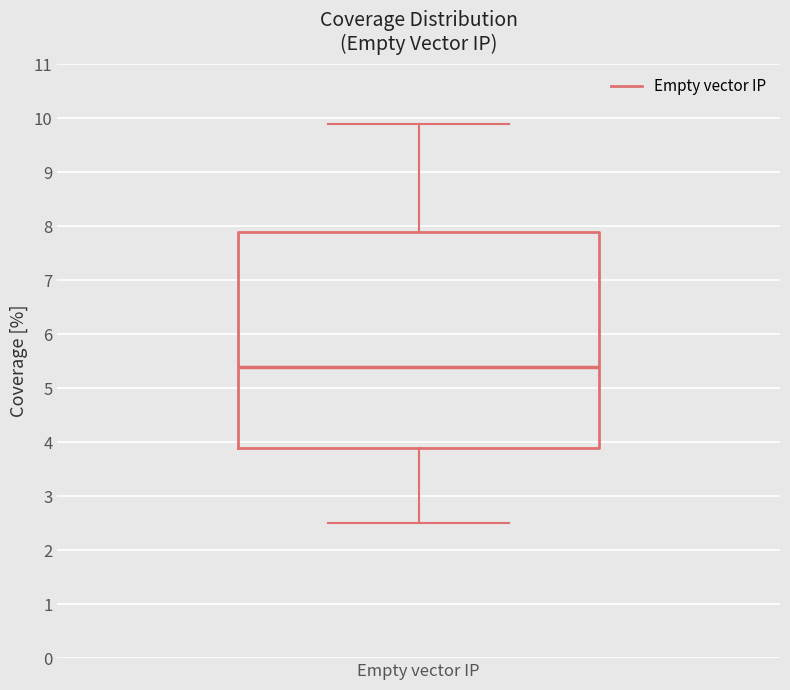

Transcribe this box plot: give where the median line is, the range the box spans, and where the two whiskers end, as read against the y-axis. The values are not printed on the chart, so give them approximately, as read against the axis.

median 5.4, box 3.9 to 7.9, whiskers 2.5 to 9.9